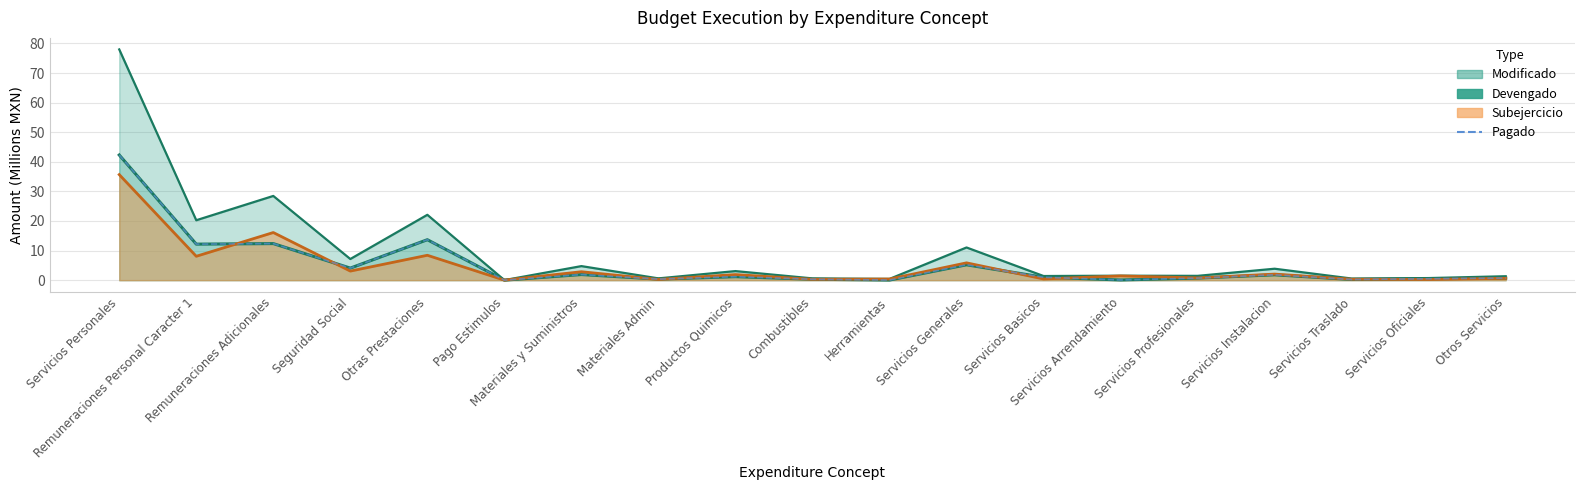

At which label is the value closest to 21?

Otras Prestaciones